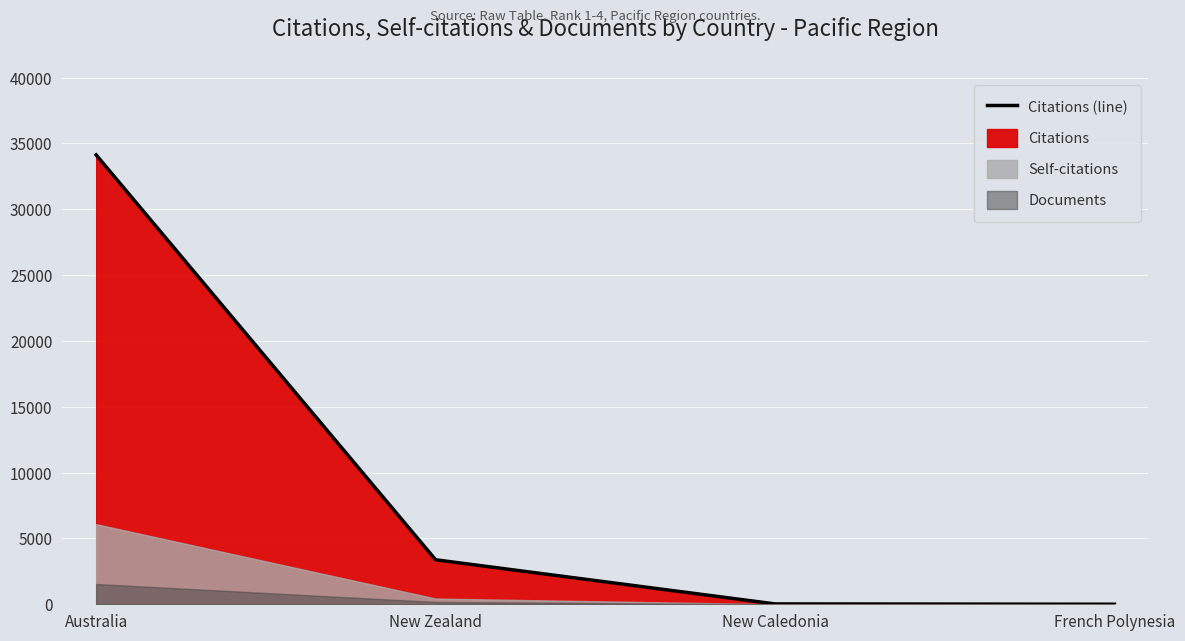

How many categories are shown in the chart?

4